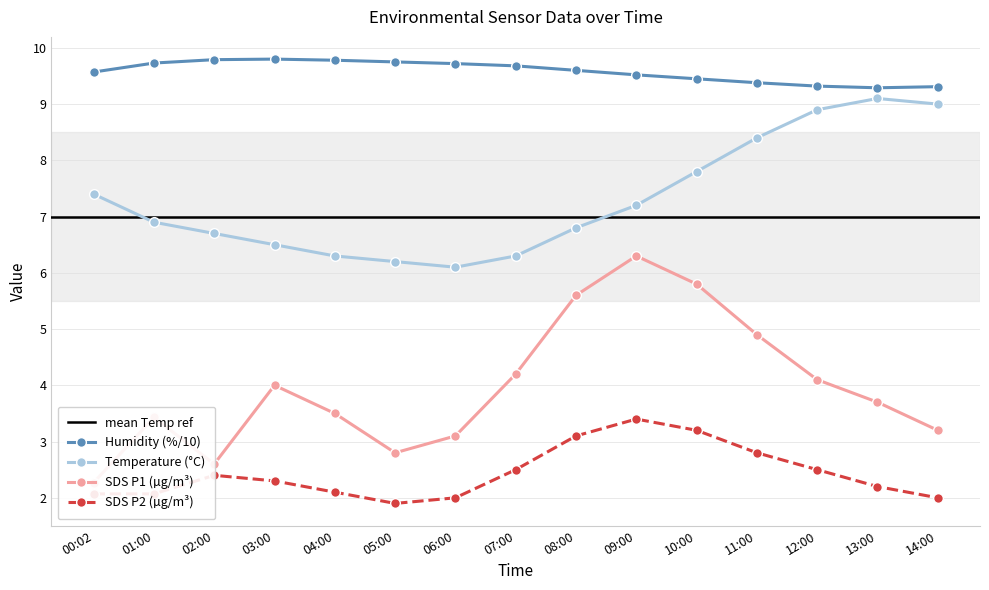

True or false: Humidity and SDS_P1 intersect in this chart.

False